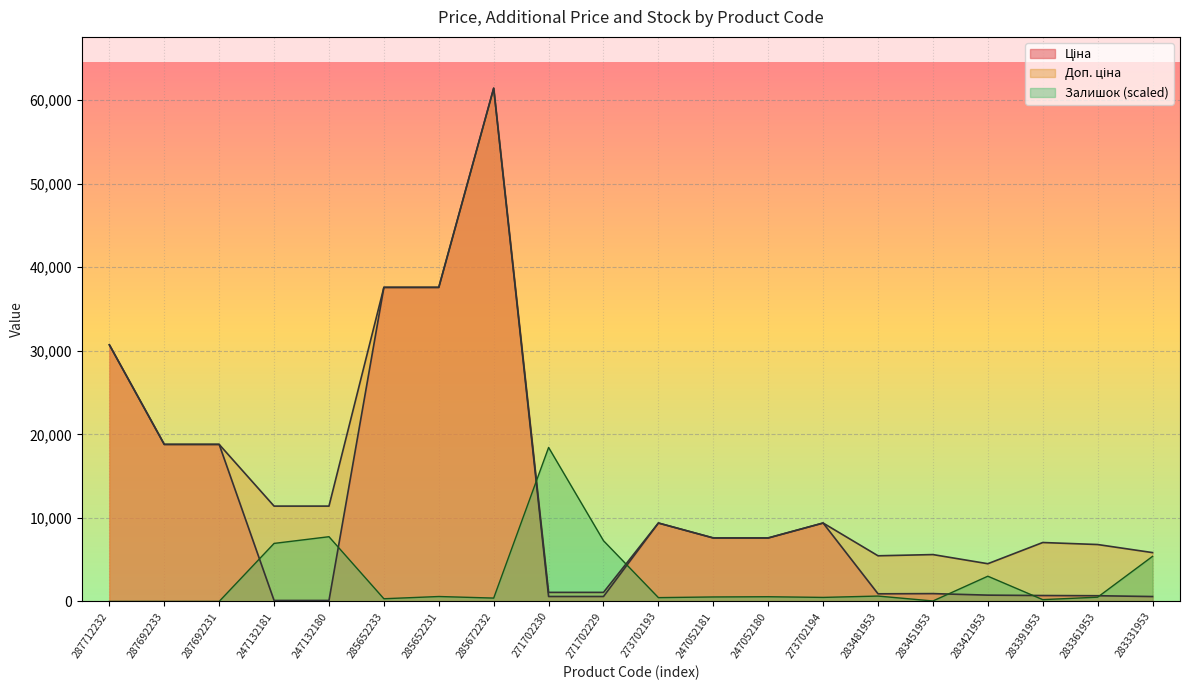

What is the total value across all series at 285652231?

75774.9